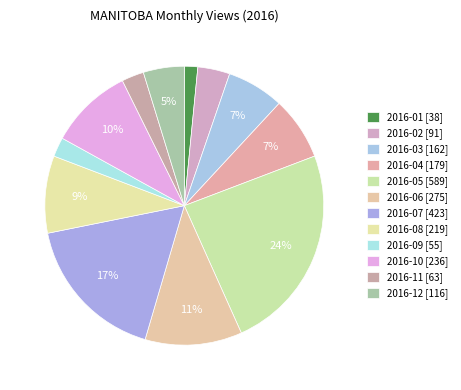

What is the smallest slice in the pie chart?

2016-01